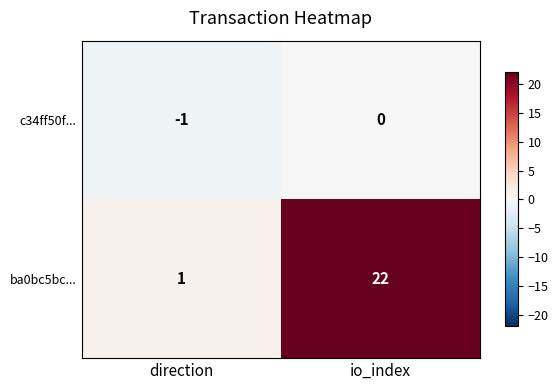

List the labels in order of ba0bc5bc... value, smallest first.

direction, io_index